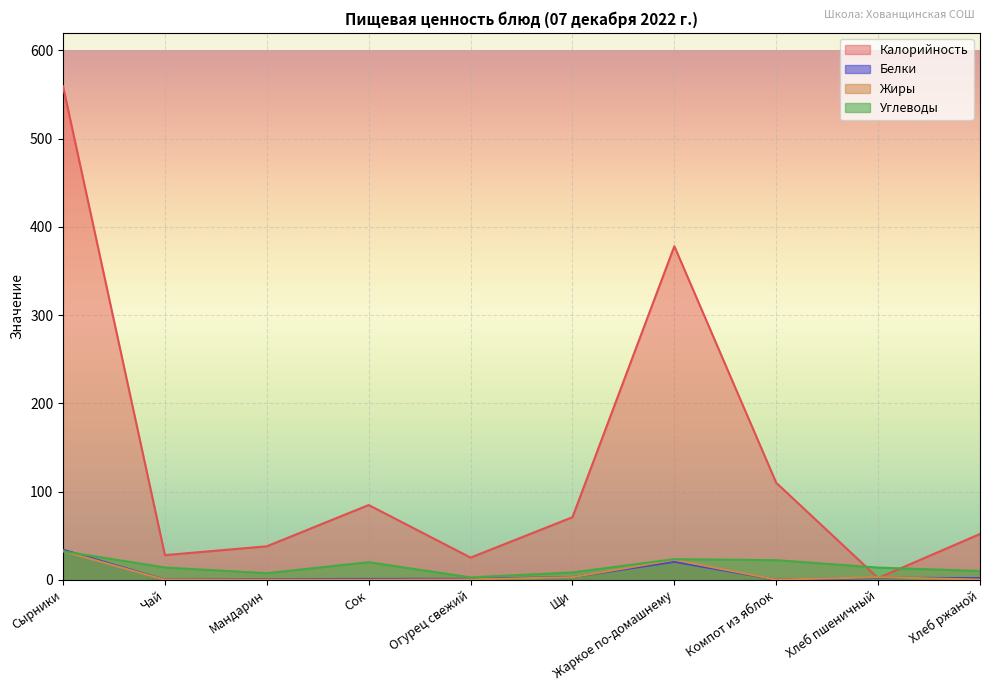

How many interior local peaks does the Жиры series have?

3